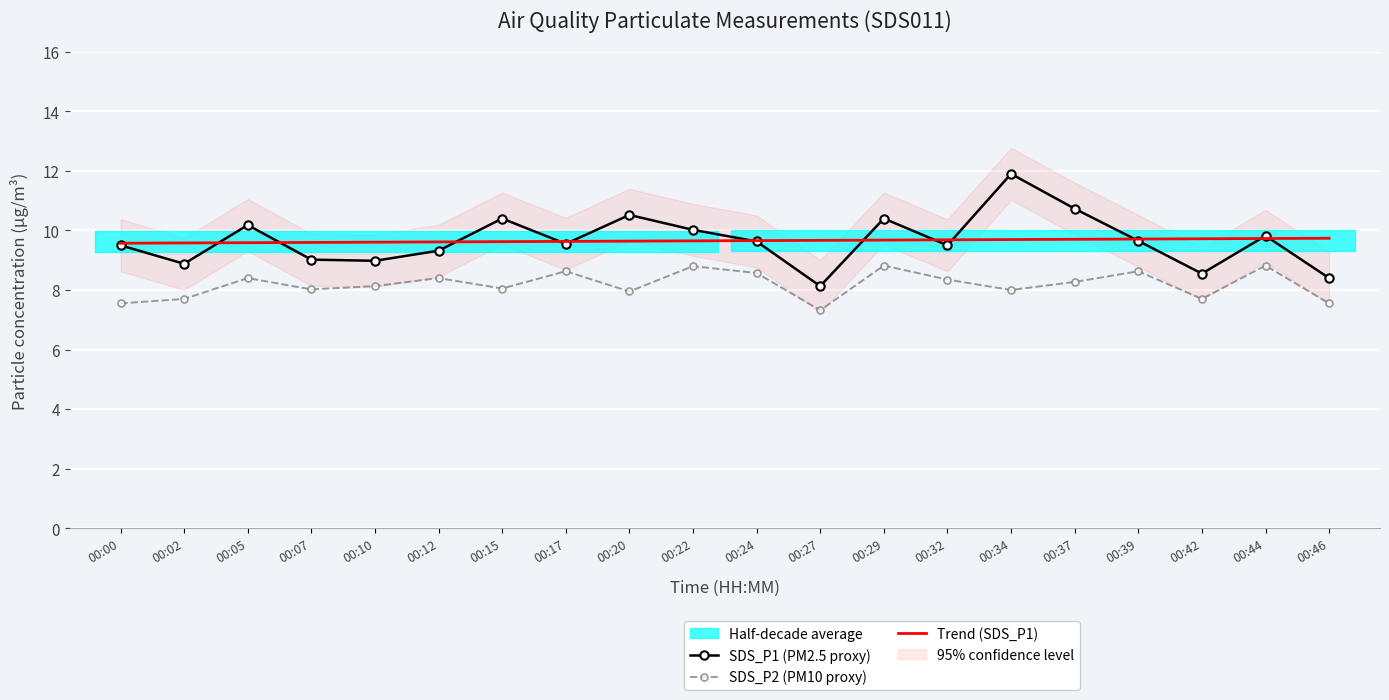

What is the average value of the SDS_P2 (PM10 proxy) series?

8.2